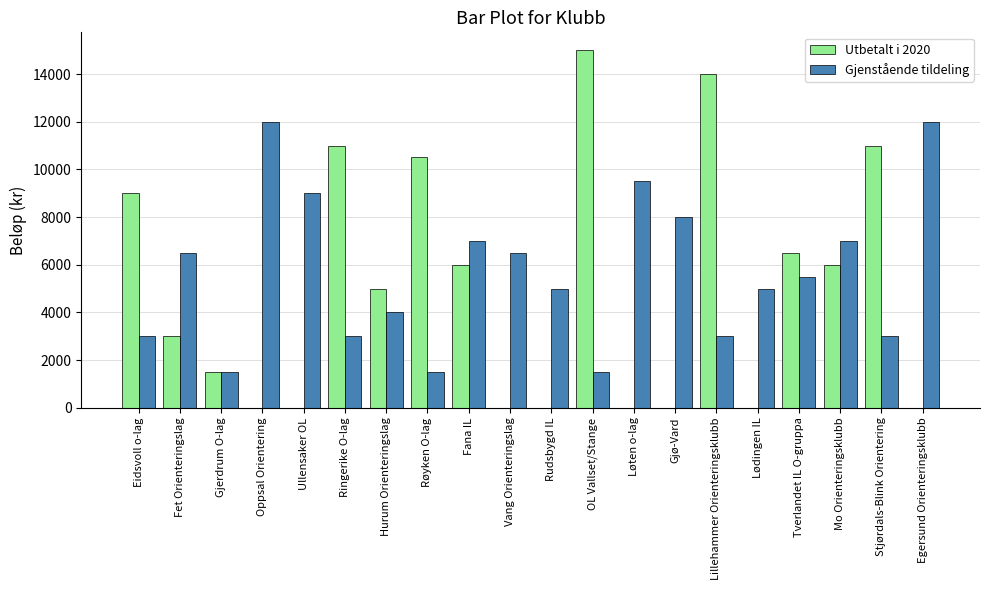

How many groups of bars are there?

20